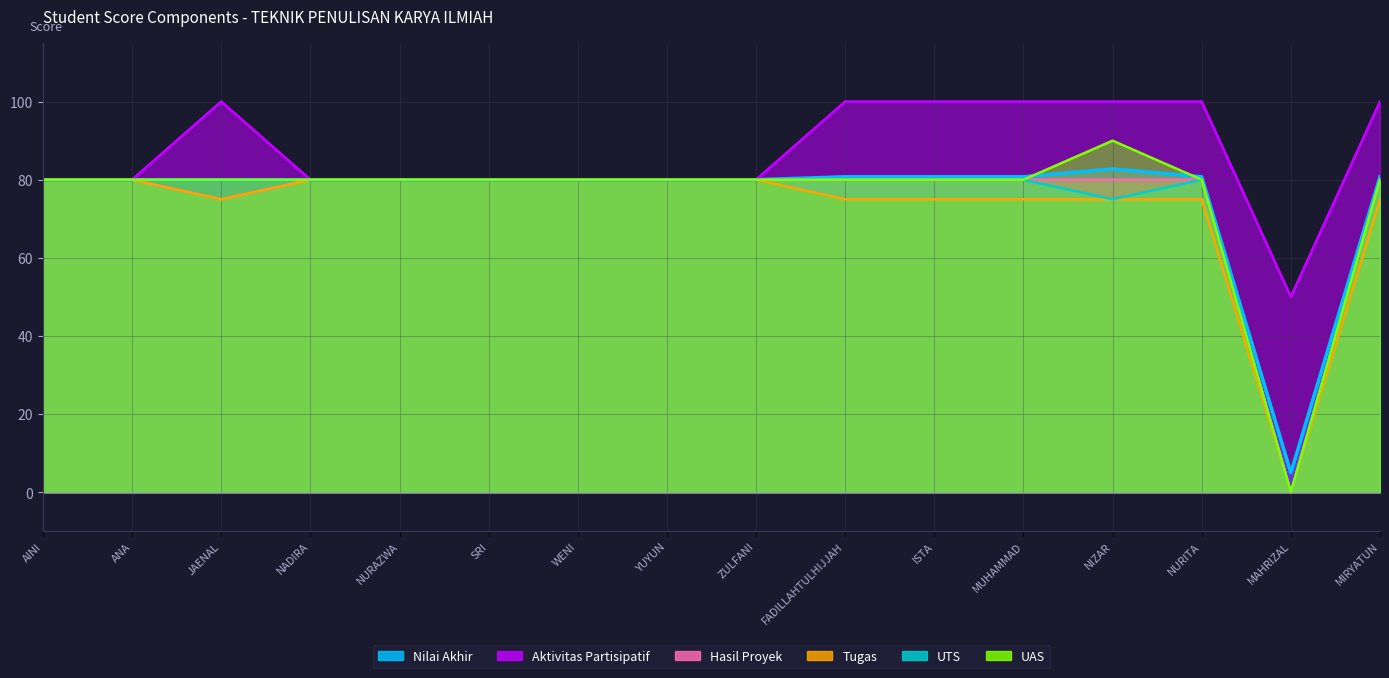

Reading left to right, transcribe all the data shown in this chart.

Nilai Akhir: 80.0	80.0	80.0	80.0	80.0	80.0	80.0	80.0	80.0	80.8	80.8	80.8	82.8	80.8	5.0	80.8
Aktivitas Partisipatif: 80.0	80.0	100.0	80.0	80.0	80.0	80.0	80.0	80.0	100.0	100.0	100.0	100.0	100.0	50.0	100.0
Hasil Proyek: 80.0	80.0	75.0	80.0	80.0	80.0	80.0	80.0	80.0	80.0	80.0	80.0	80.0	80.0	0.0	80.0
Tugas: 80.0	80.0	75.0	80.0	80.0	80.0	80.0	80.0	80.0	75.0	75.0	75.0	75.0	75.0	0.0	75.0
UTS: 80.0	80.0	80.0	80.0	80.0	80.0	80.0	80.0	80.0	80.0	80.0	80.0	75.0	80.0	0.0	80.0
UAS: 80.0	80.0	80.0	80.0	80.0	80.0	80.0	80.0	80.0	80.0	80.0	80.0	90.0	80.0	0.0	80.0